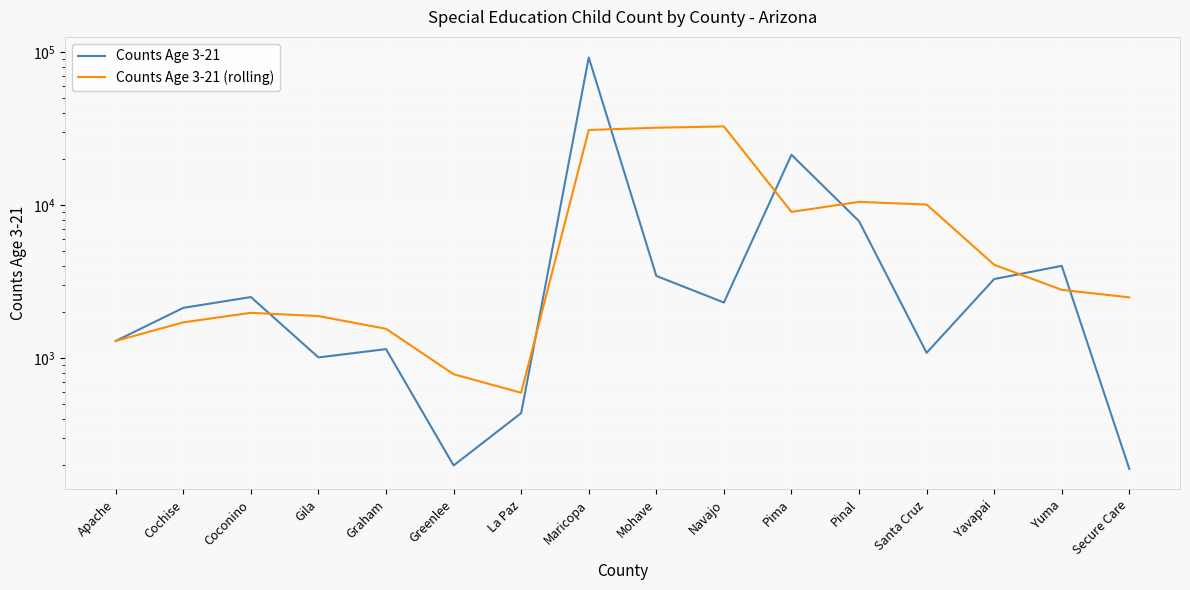

Is the value of Counts Age 3-21 (rolling) at Yuma greater than the value of Counts Age 3-21 at Apache?

Yes